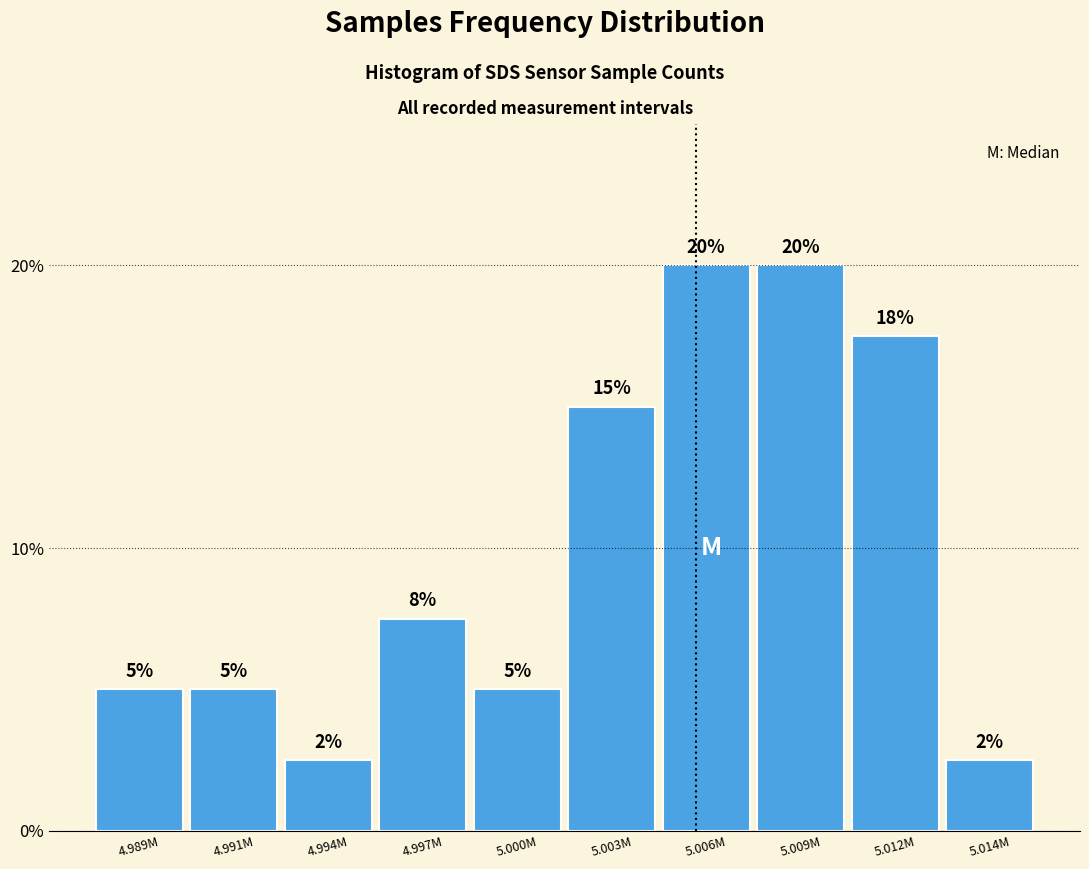

True or false: the data shows 6.6 at 4.991M.

False